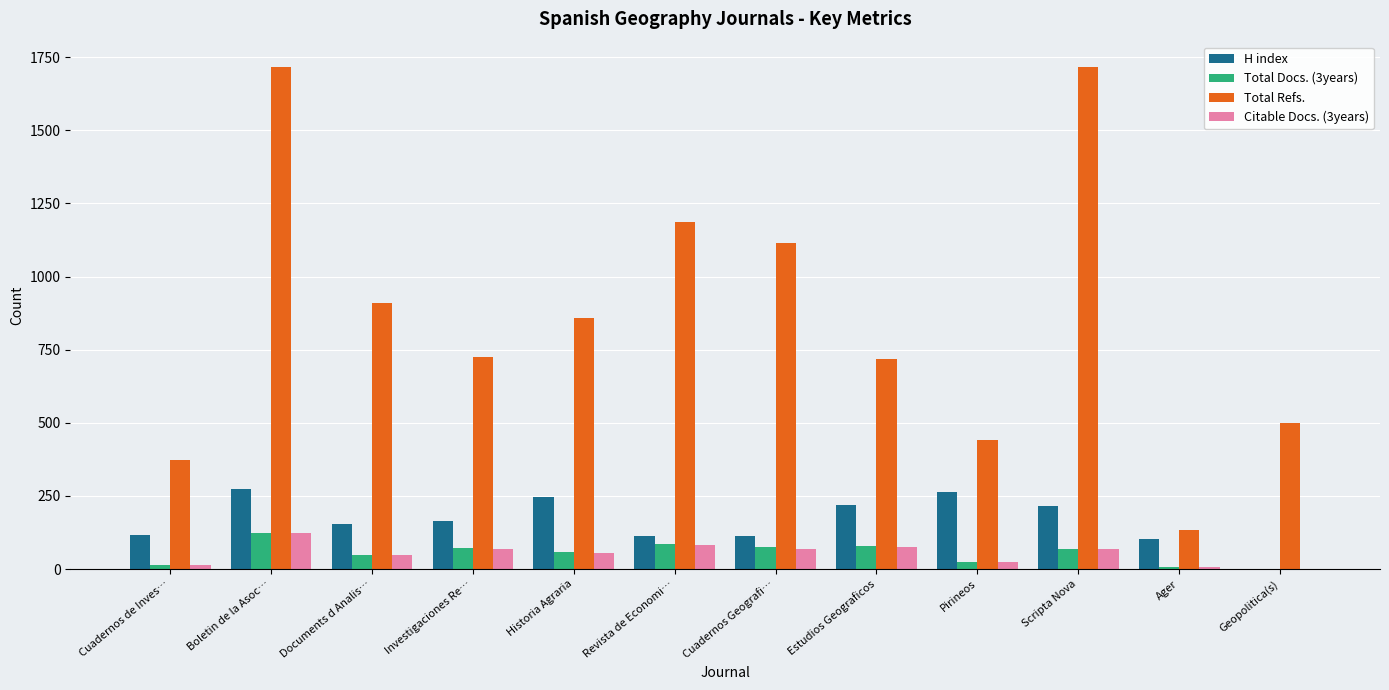

Which series has the largest total across all categories?

Total Refs.